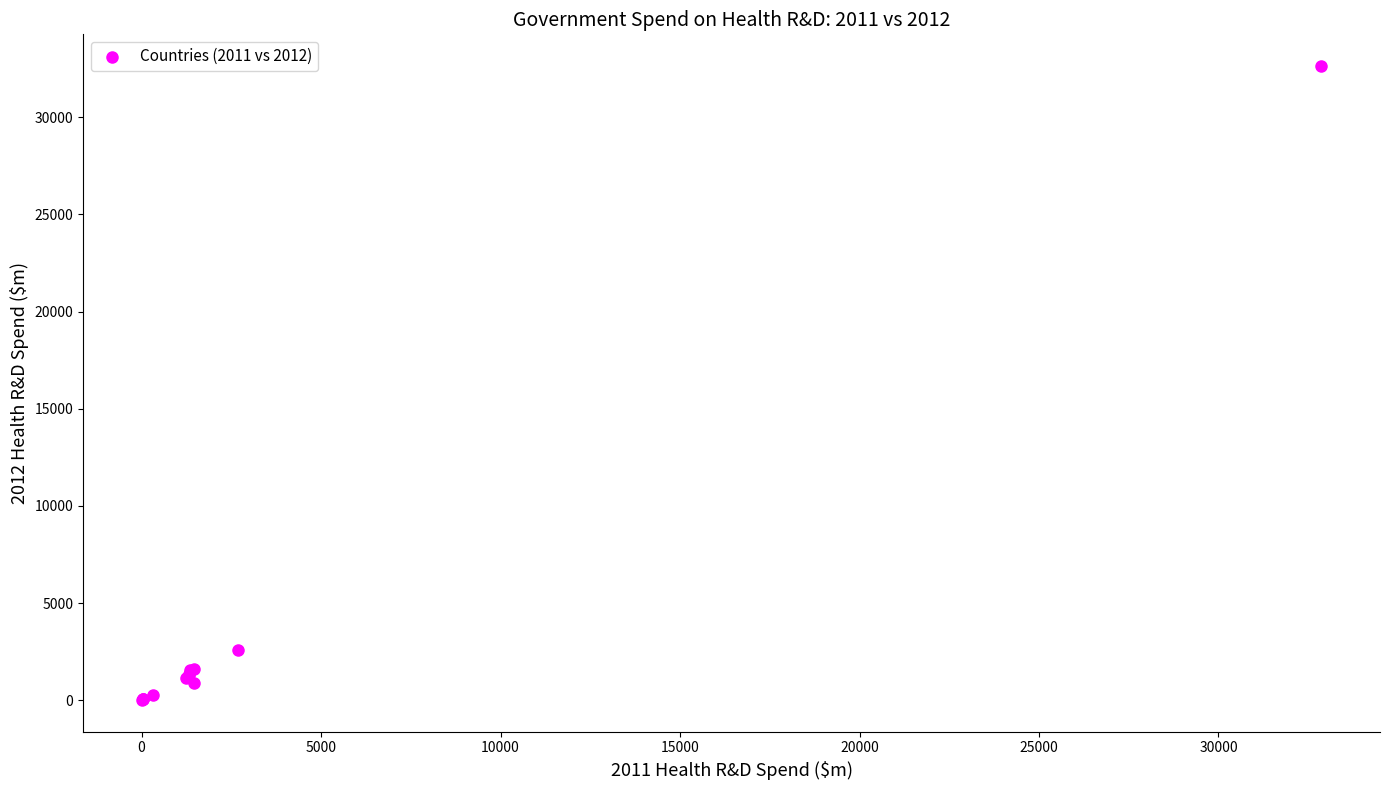

What Y value in the scatter plot is closest to 16322?

2598.6